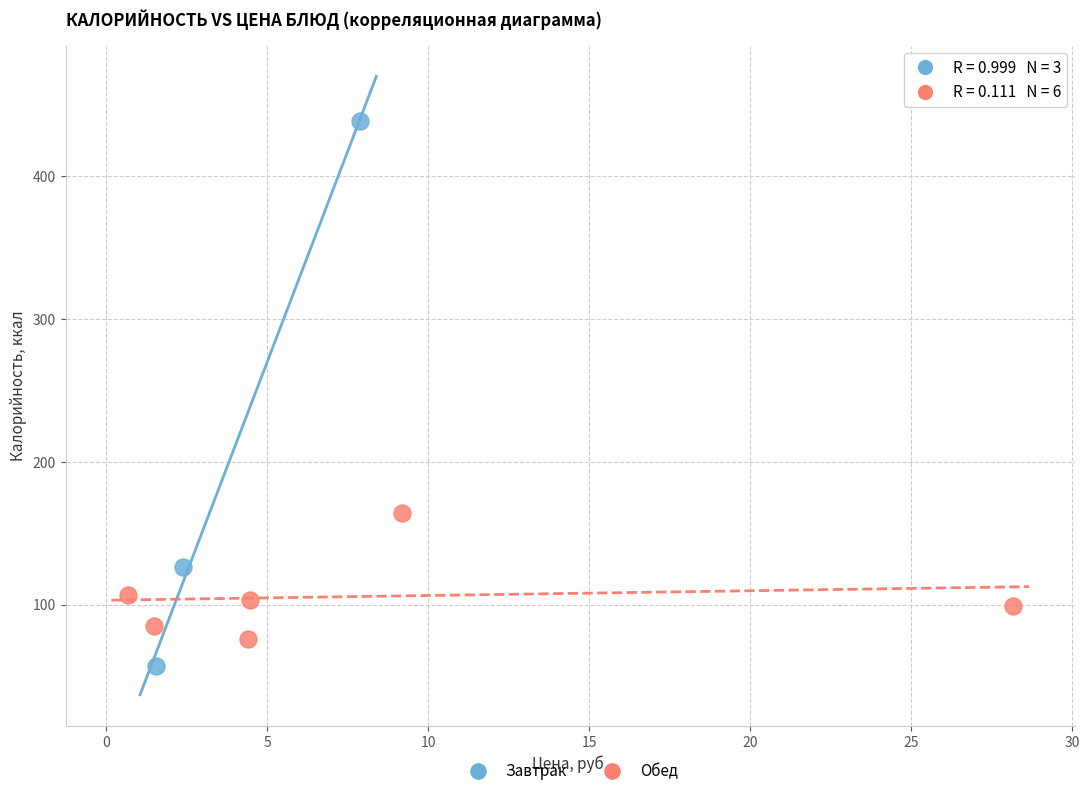

Which series has the largest Y range (max minus min)?

Завтрак